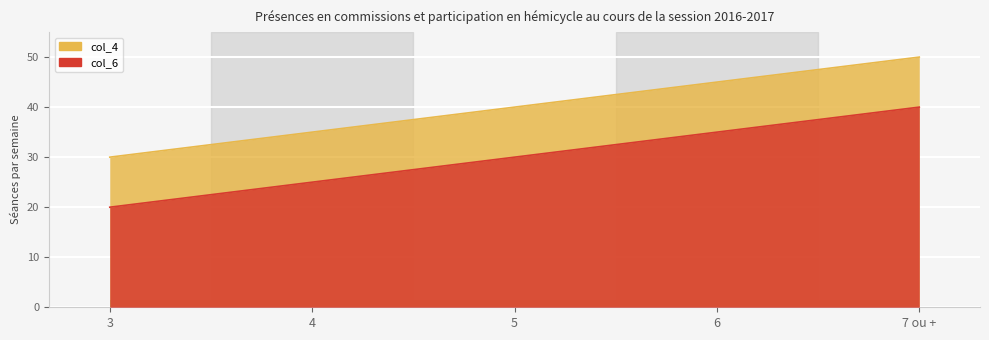

True or false: col_6 and col_4 intersect in this chart.

False